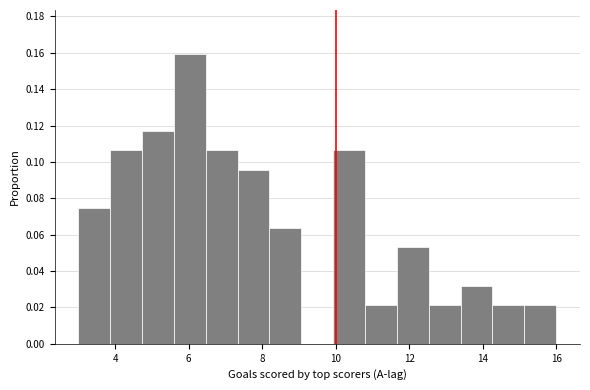

Over which range of the x-axis is the bar tallest?

5.6 to 6.4